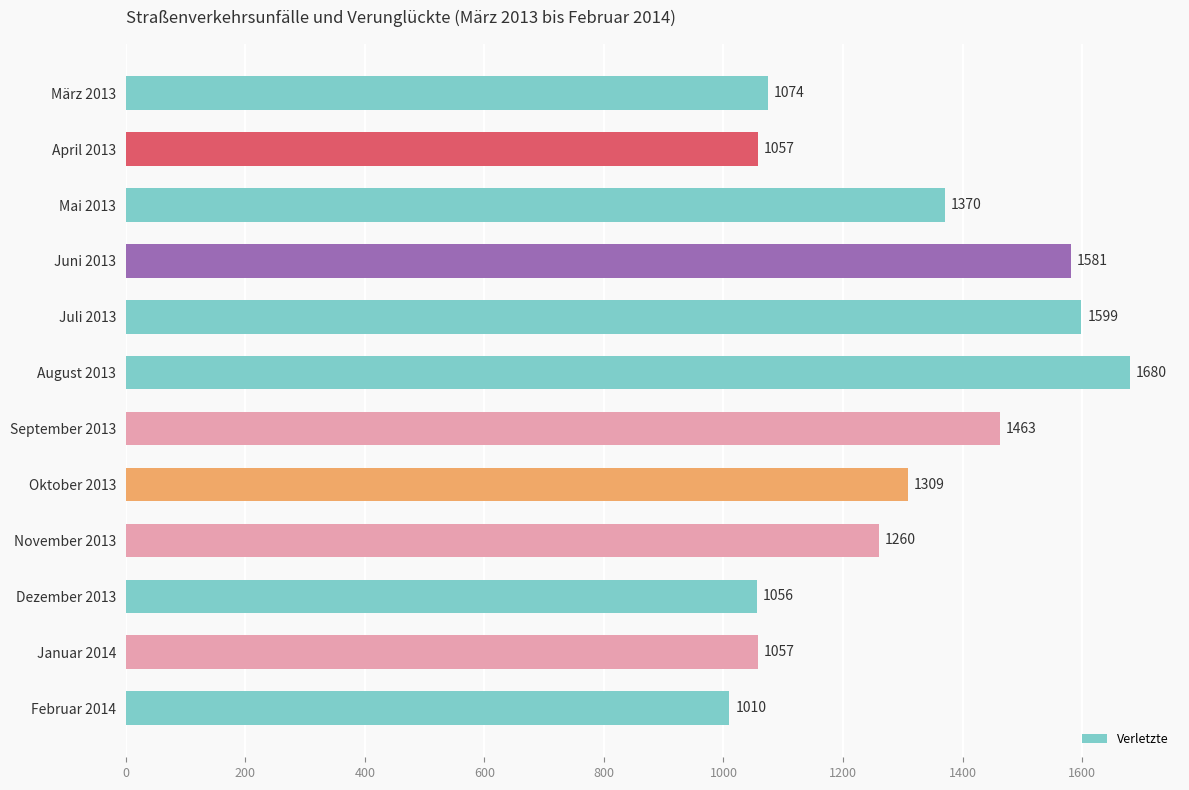

At which label is the value closest to 1345?

Mai 2013